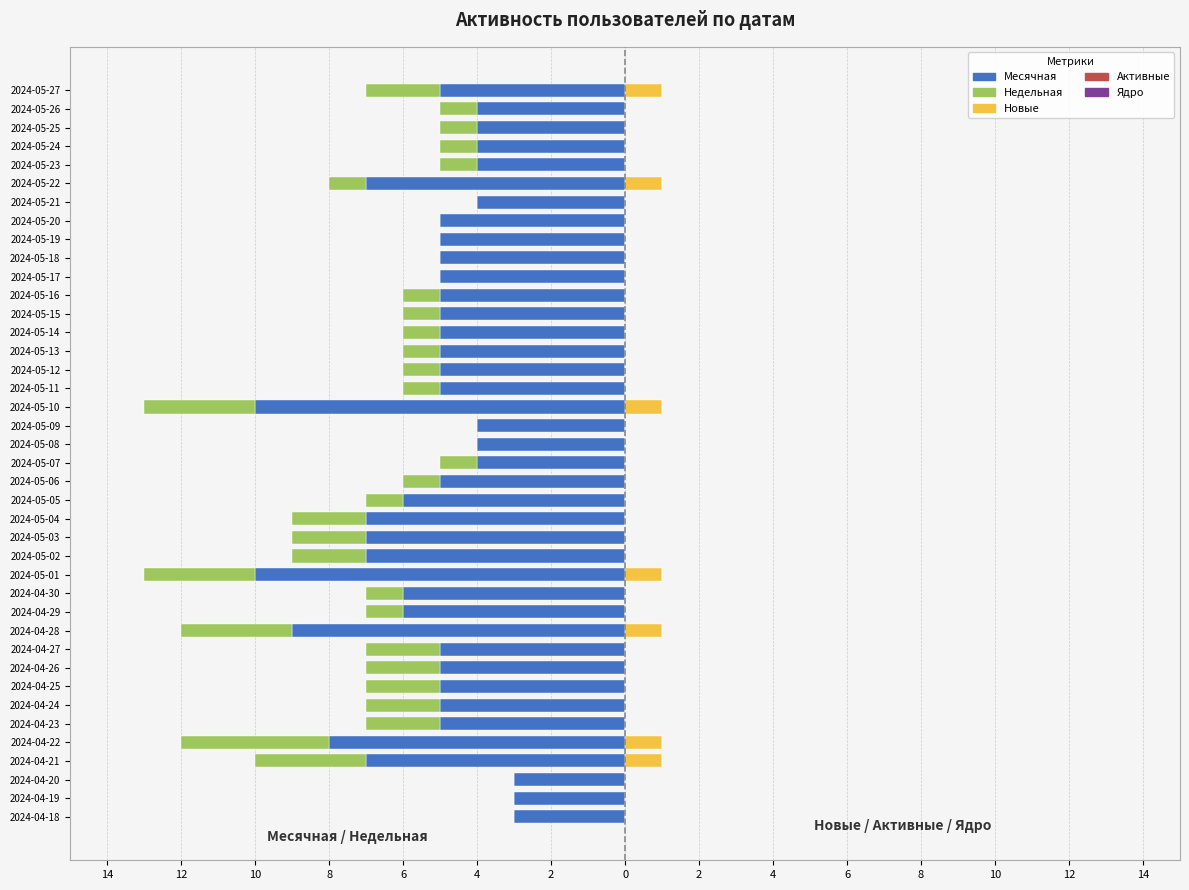

What are all the series names shown in the legend?

Месячная, Недельная, Новые, Активные, Ядро